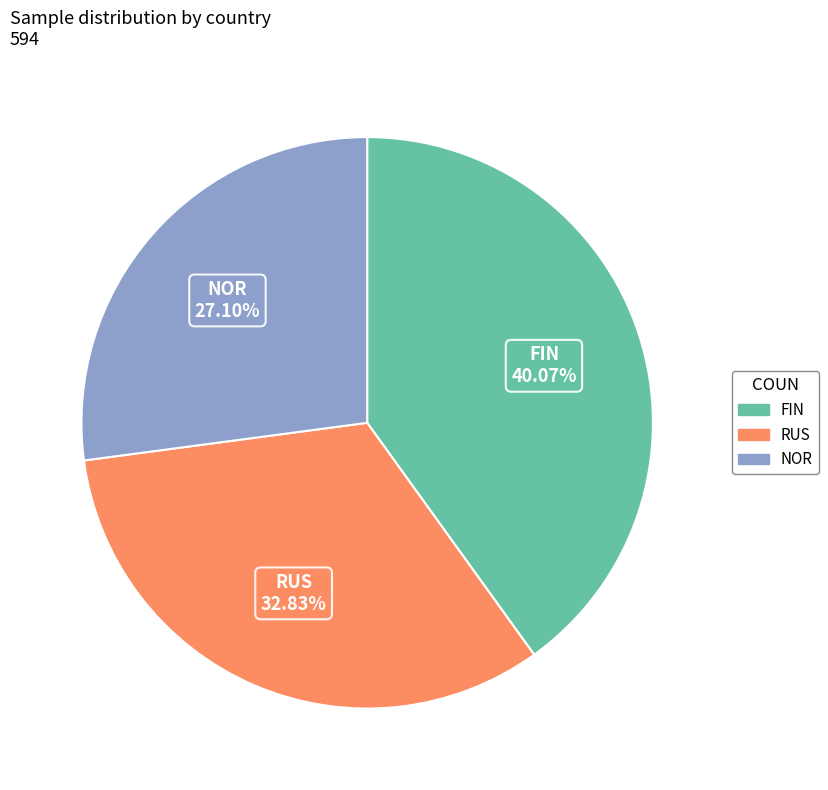

Is it true that RUS is 41% of the pie?

False